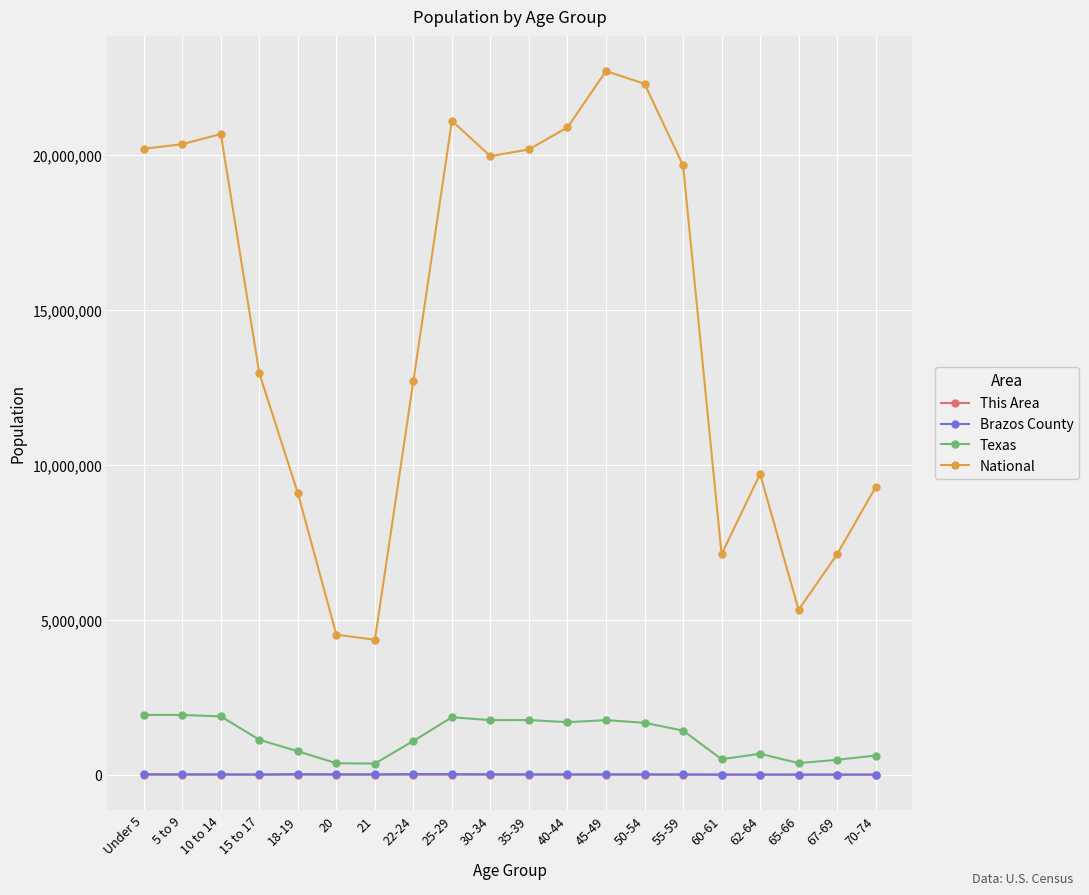

The Texas series shows 1881883 at 10 to 14. True or false?

True